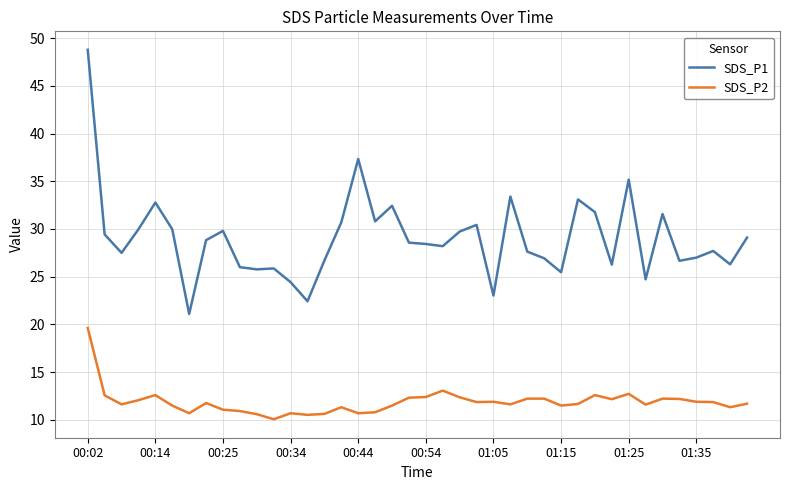

Which series has the widest spread of values?

SDS_P1